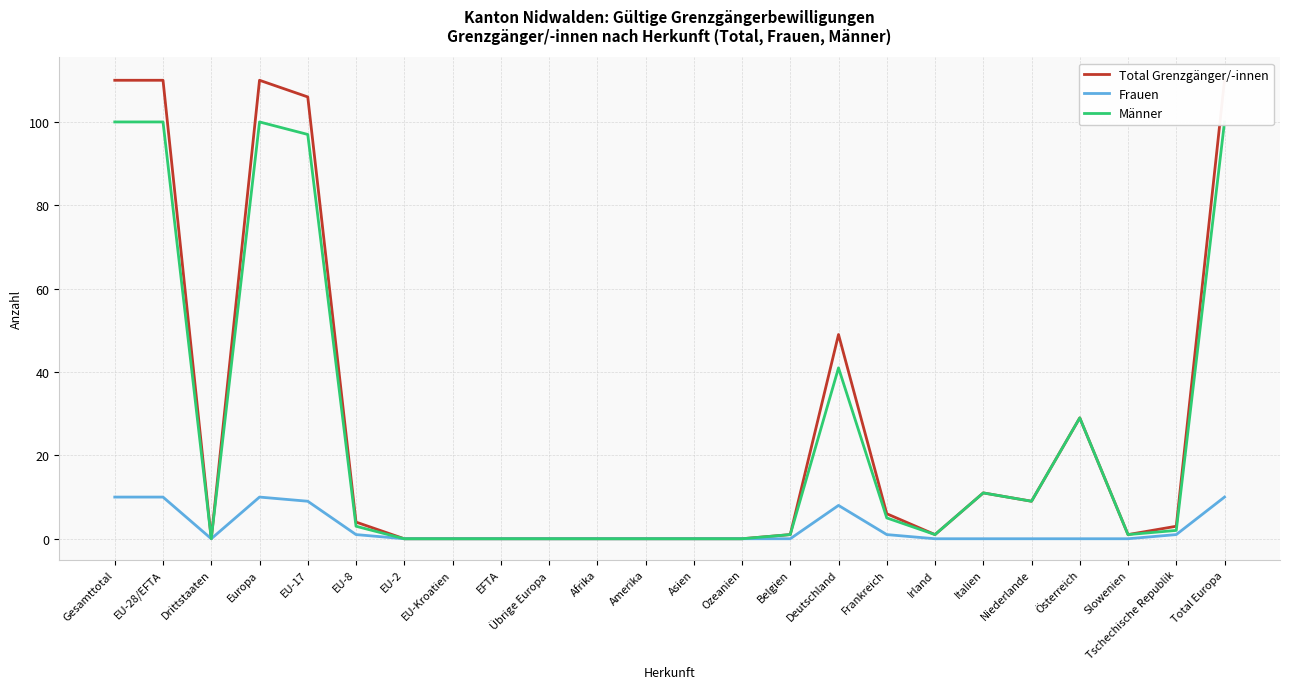

The Total Grenzgänger/-innen series shows 1 at Slowenien. True or false?

True